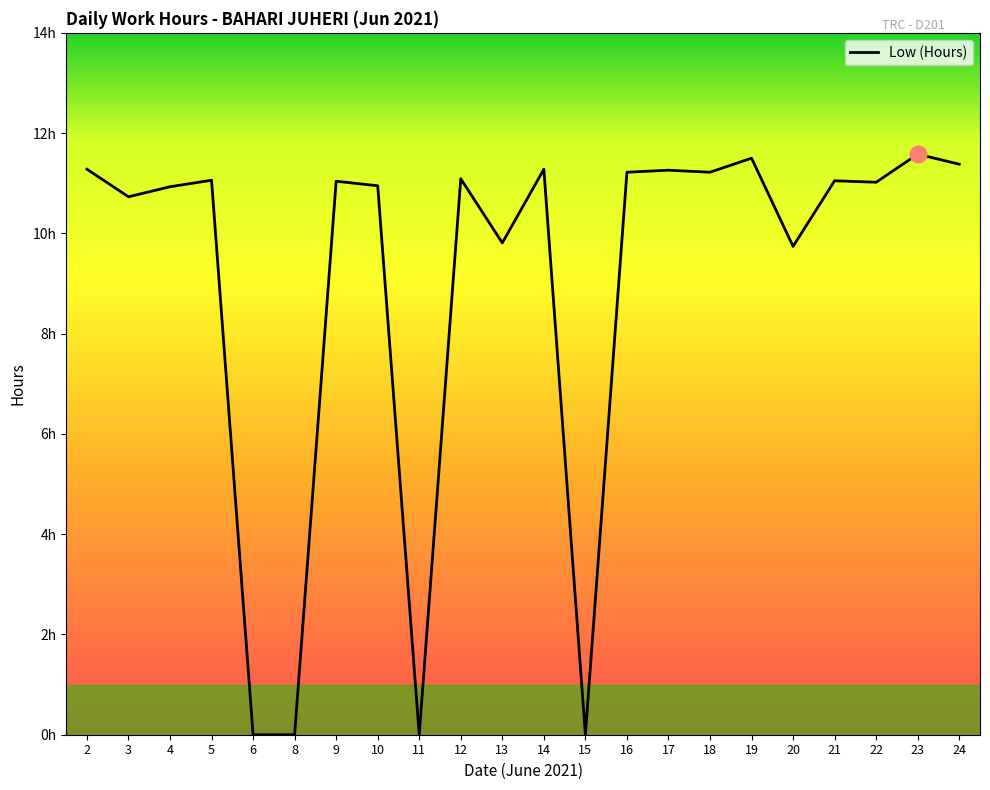

Reading right to left, transcribe all the data shown in this chart.

11.4	11.6	11.0	11.1	9.7	11.5	11.2	11.3	11.2	0.0	11.3	9.8	11.1	0.0	10.9	11.0	0.0	0.0	11.1	10.9	10.7	11.3